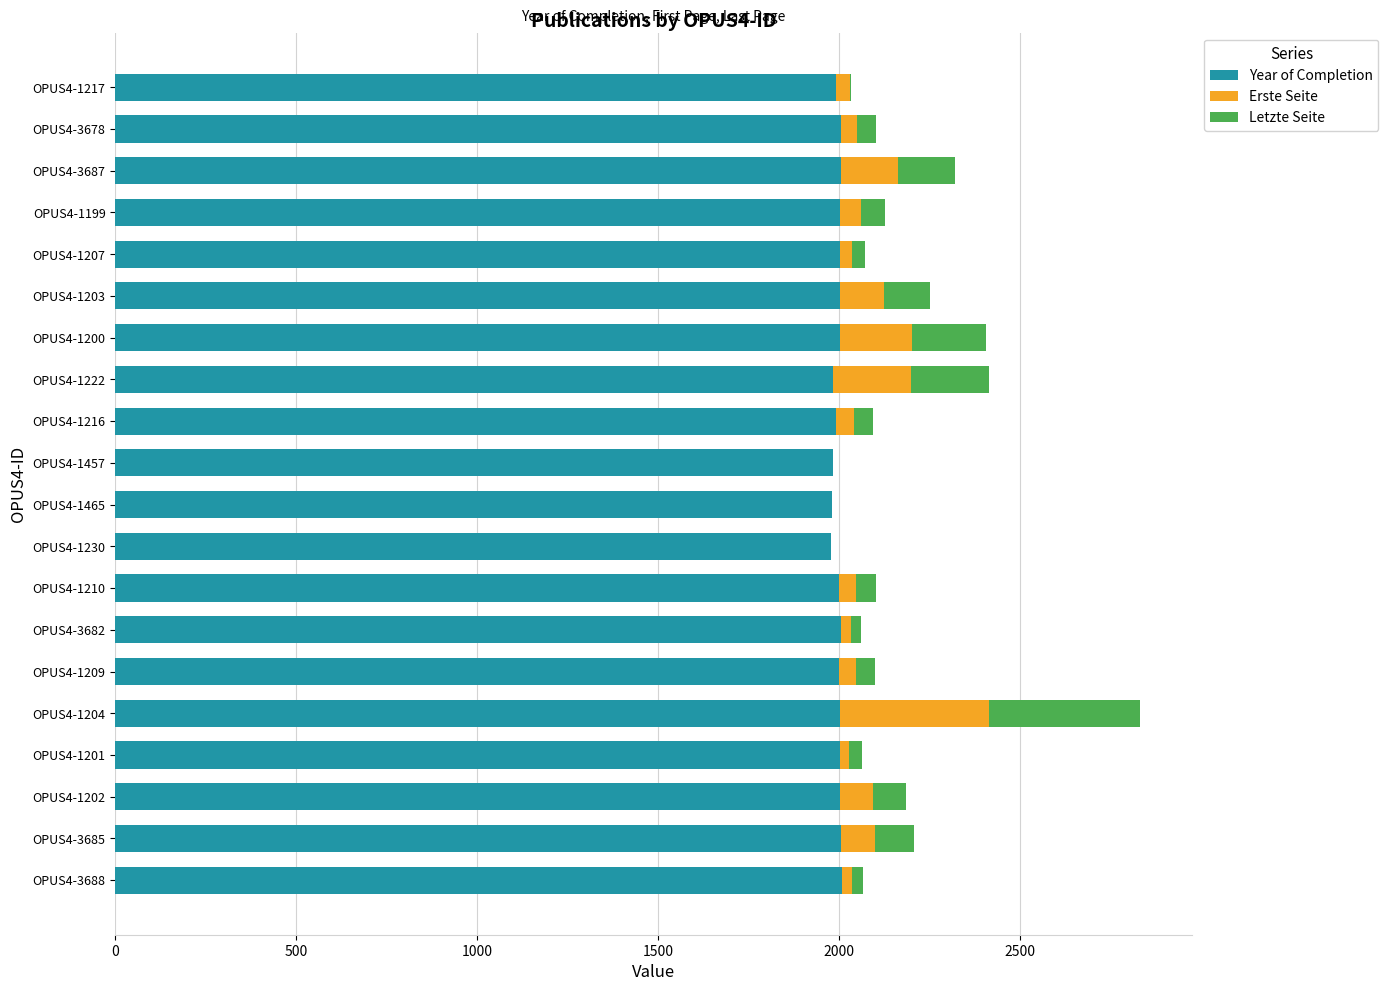

How many series are shown in this chart?

3